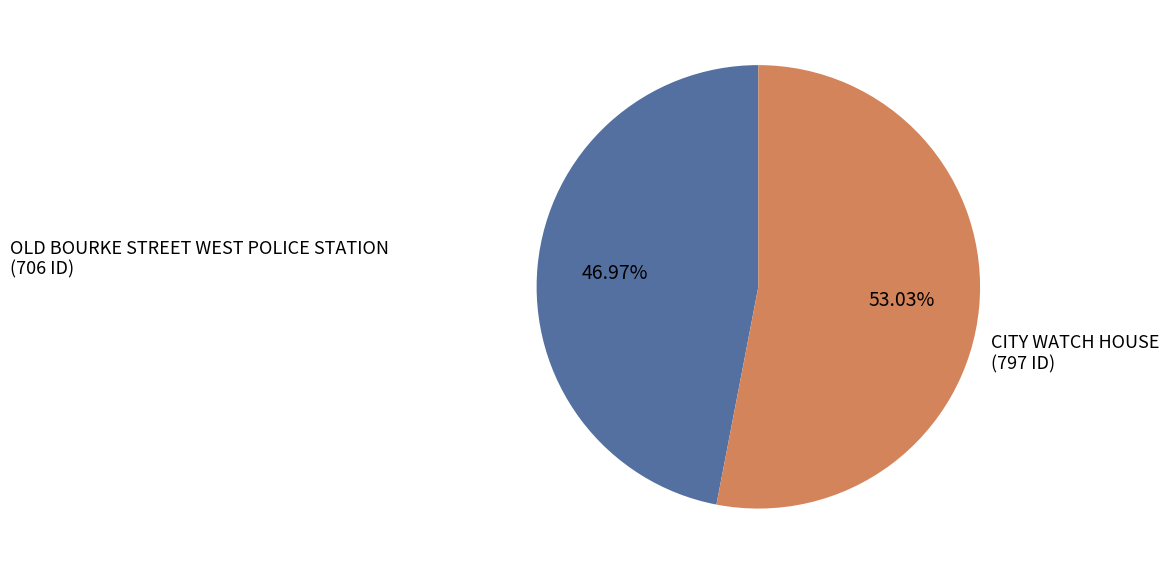

To the nearest percent, what is the combined percentage of CITY WATCH HOUSE and OLD BOURKE STREET WEST POLICE STATION?

100%